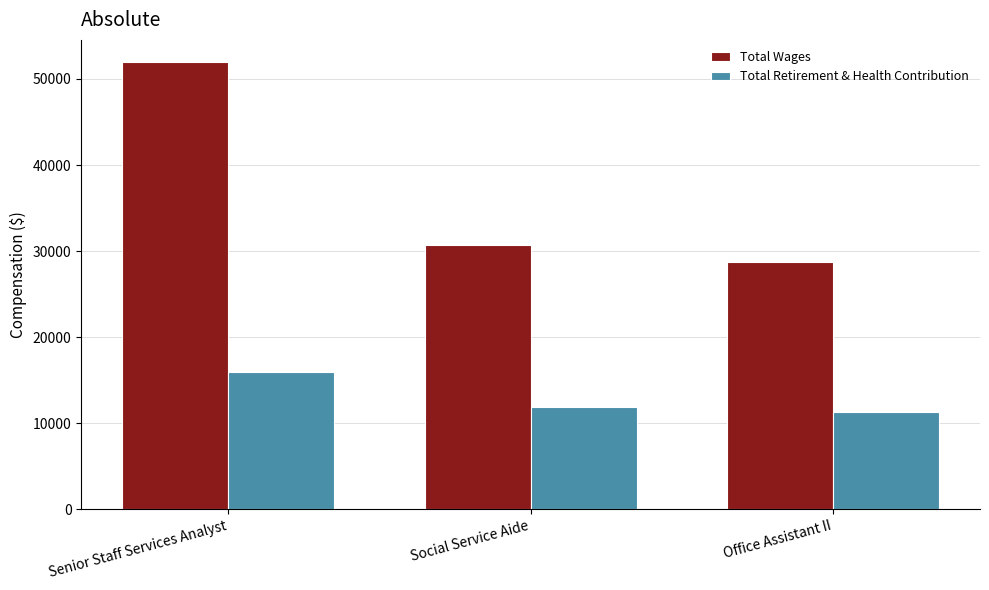

Where is Total Retirement & Health Contribution nearest to the value 13616?

Social Service Aide